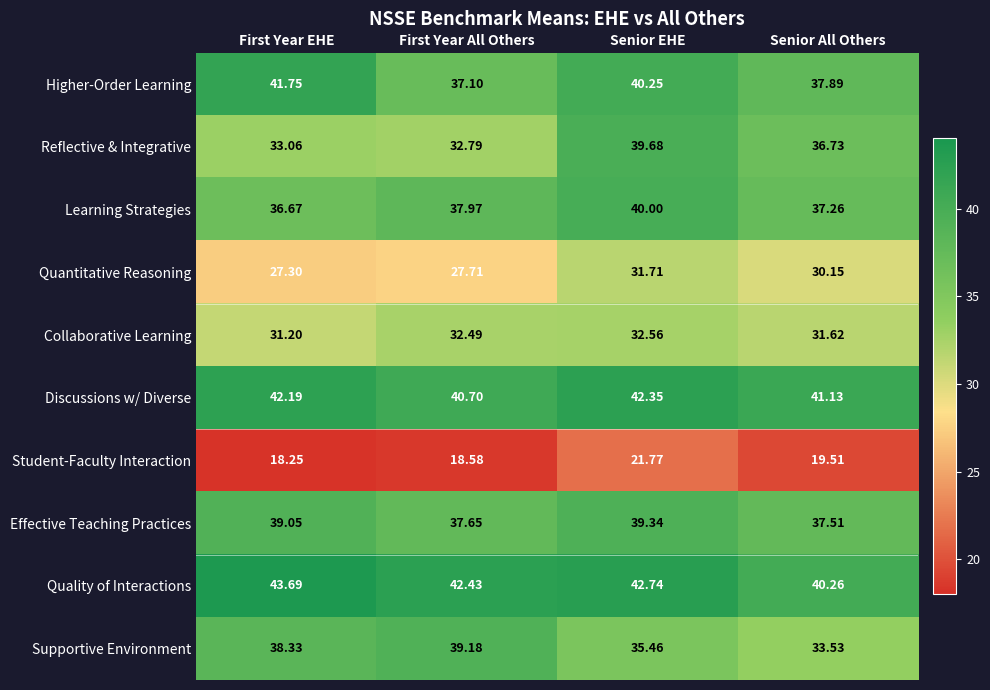

What is the total value across all series at Senior All Others?

345.6